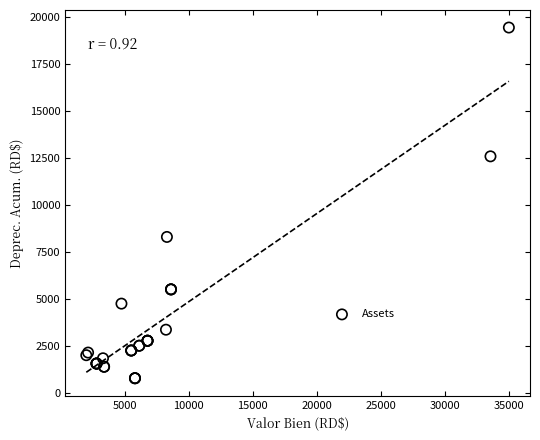

What Y value in the scatter plot is closest to 10107?

8294.0